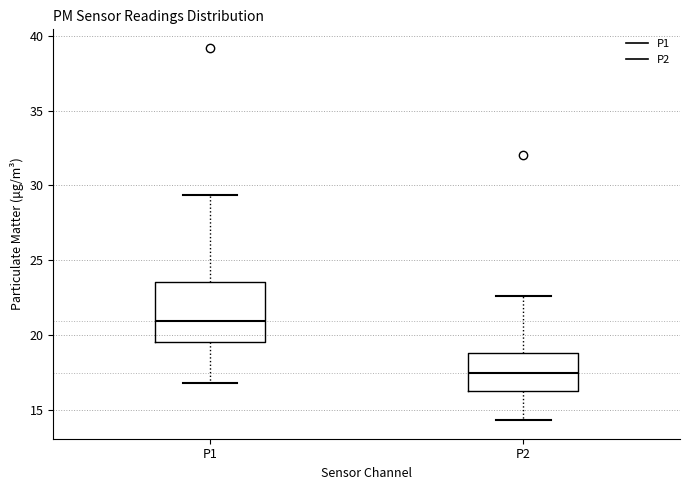

Where does the upper whisker of the box for P2 end on the y-axis? The values are not printed on the chart, so give them approximately, as read against the axis.

22.5